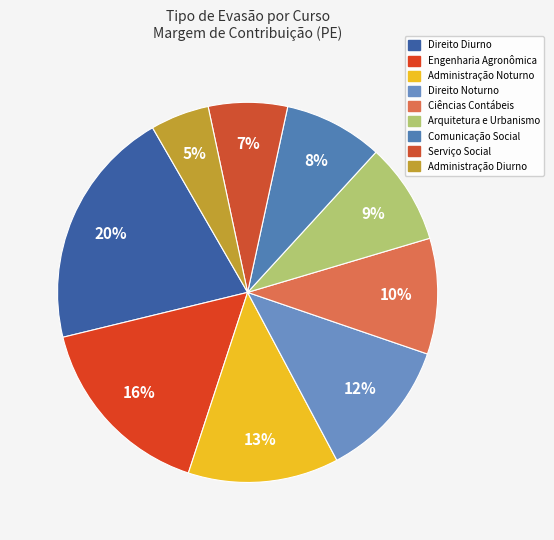

To the nearest percent, what is the difference between the largest and smallest slice percentages?

15%